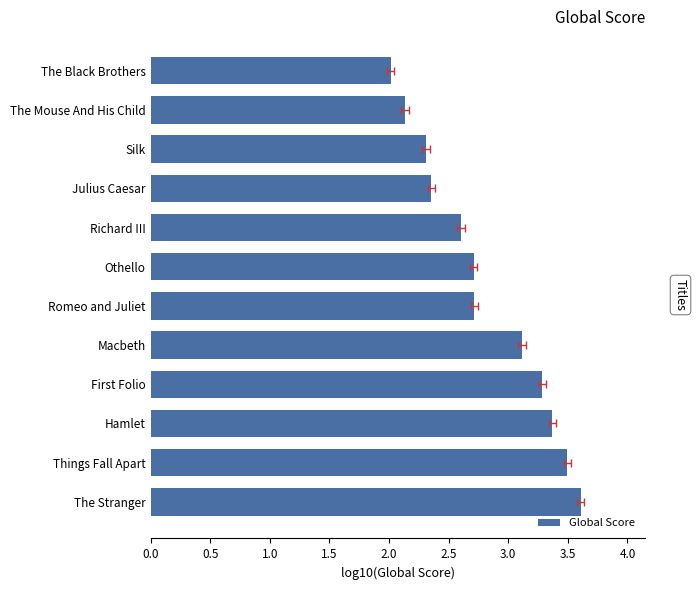

Is it true that the value at The Mouse And His Child is 2.1?

True